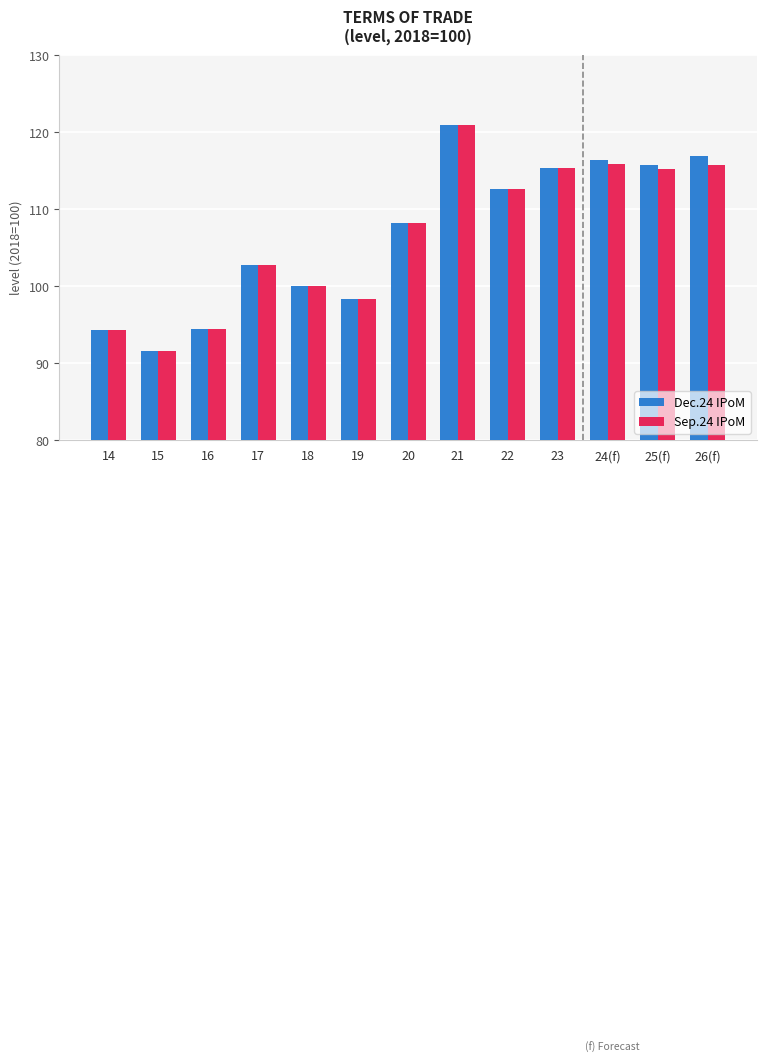

What is the difference between the maximum and minimum values in the Dec.24 IPoM series?

29.2